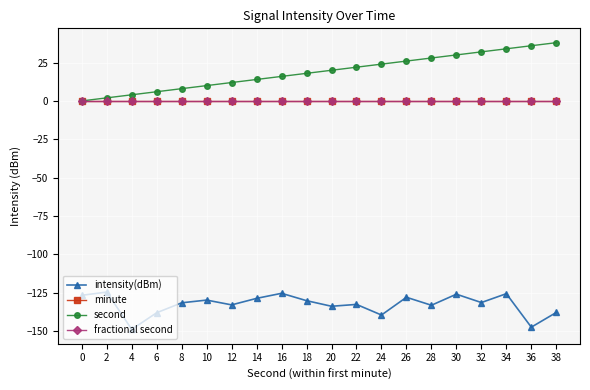

Does the chart have visible grid lines?

Yes